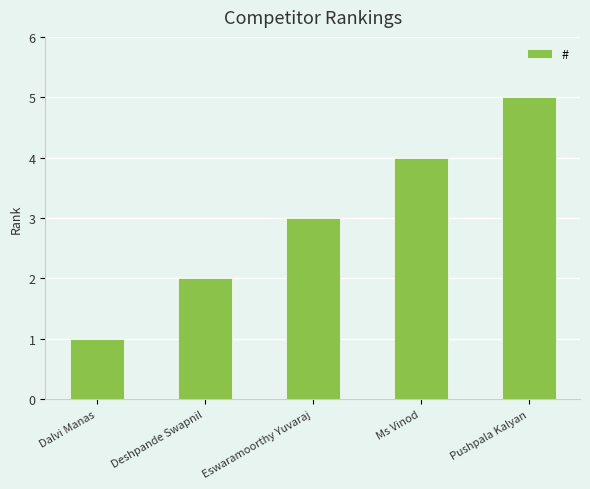

What is the minimum value shown in the chart?

1